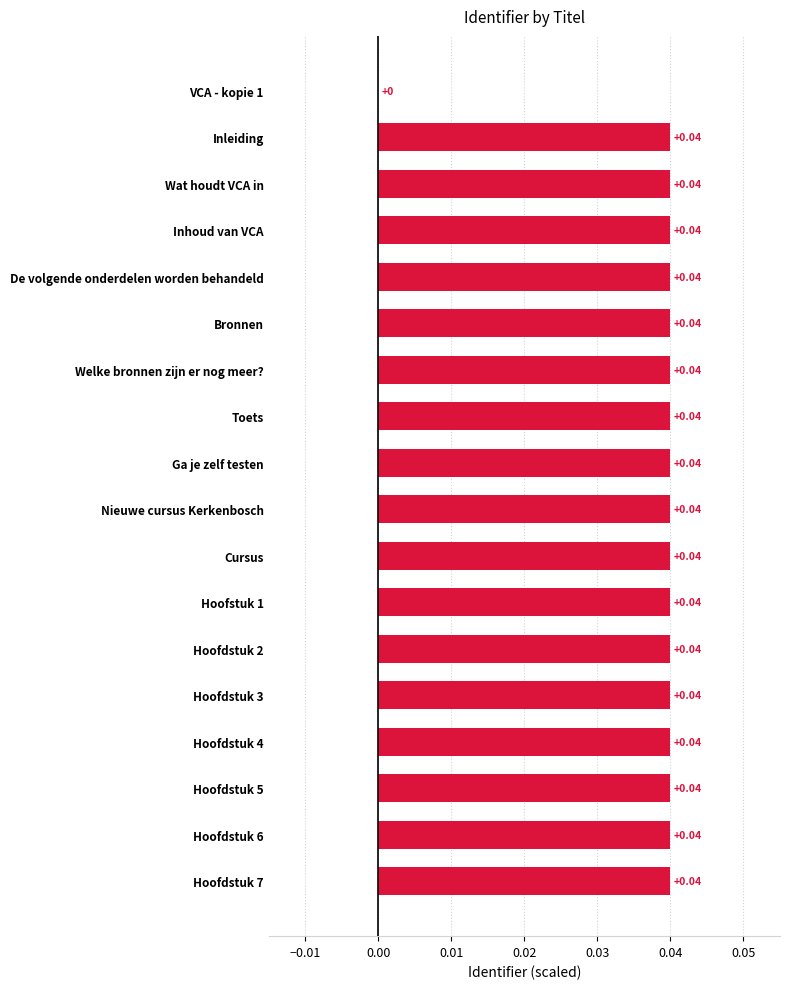

What is the sum of all values?

0.7